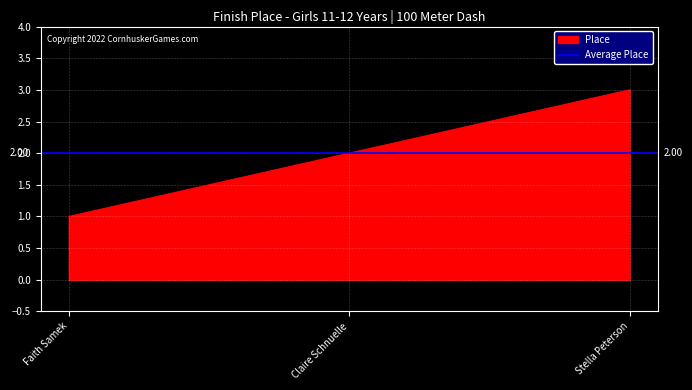

The Place series shows 1 at Claire Schnuelle. True or false?

False